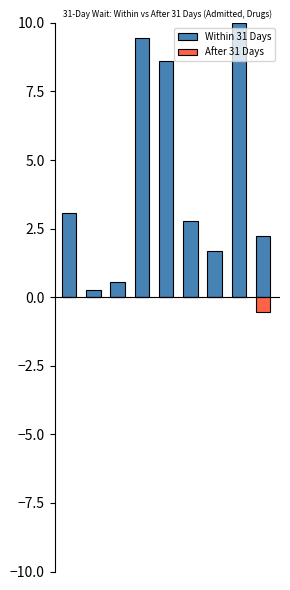

What are all the series names shown in the legend?

Within 31 Days, After 31 Days